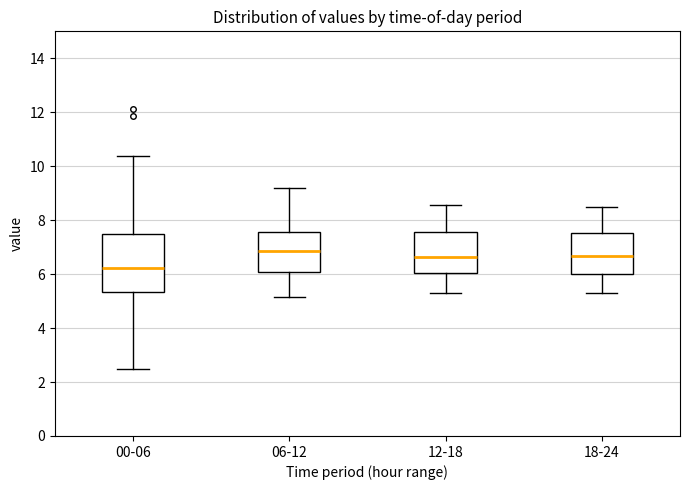

Reading left to right, transcribe this box plot: for each box, give where its median line is, the range the box spans, and where its two whiskers end, as read against the y-axis. The values are not printed on the chart, so give them approximately, as read against the axis.

00-06: median 6.2, box 5.4 to 7.6, whiskers 2.6 to 10.4
06-12: median 6.8, box 6.0 to 7.6, whiskers 5.2 to 9.2
12-18: median 6.6, box 6.0 to 7.6, whiskers 5.4 to 8.6
18-24: median 6.6, box 6.0 to 7.6, whiskers 5.4 to 8.4